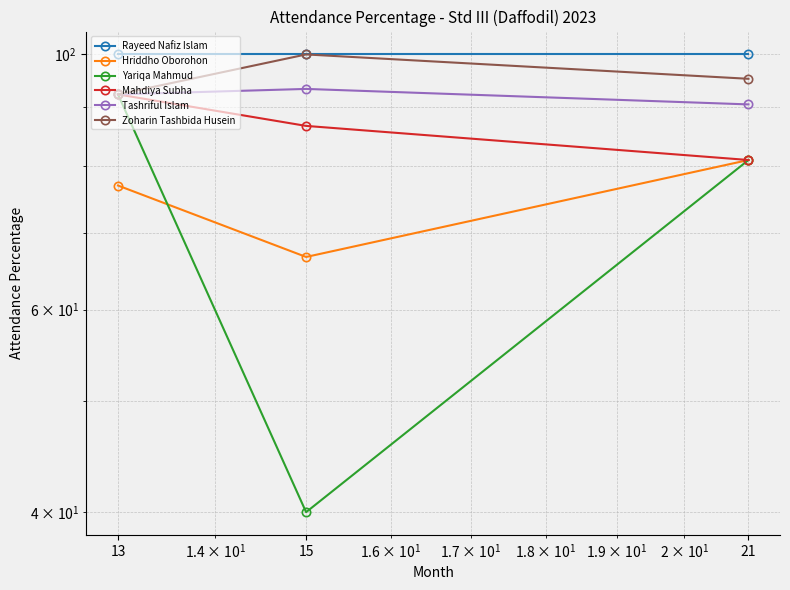

What is the greatest value displayed?

100.0